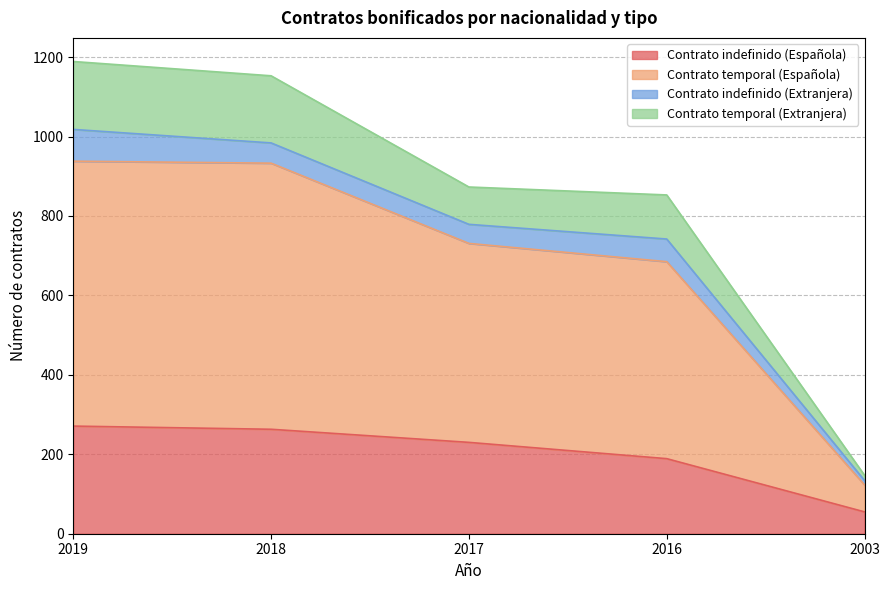

Where is Contrato indefinido (Española) nearest to the value 163?

2016